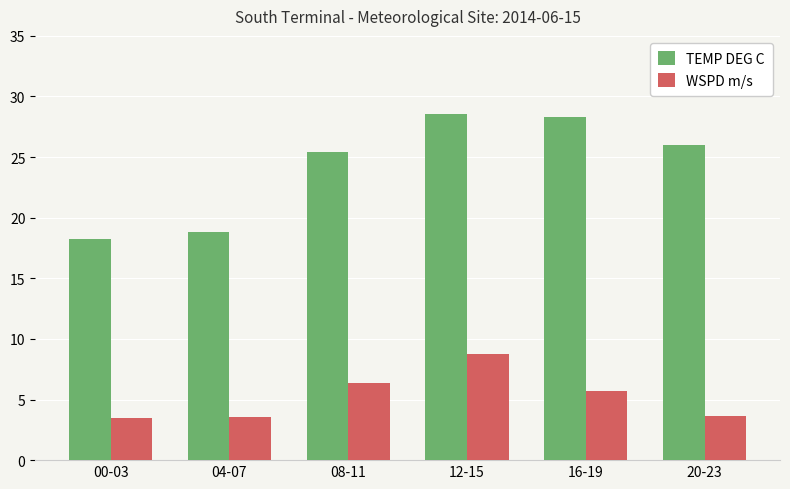

What is the sum of all TEMP DEG C values?

145.4